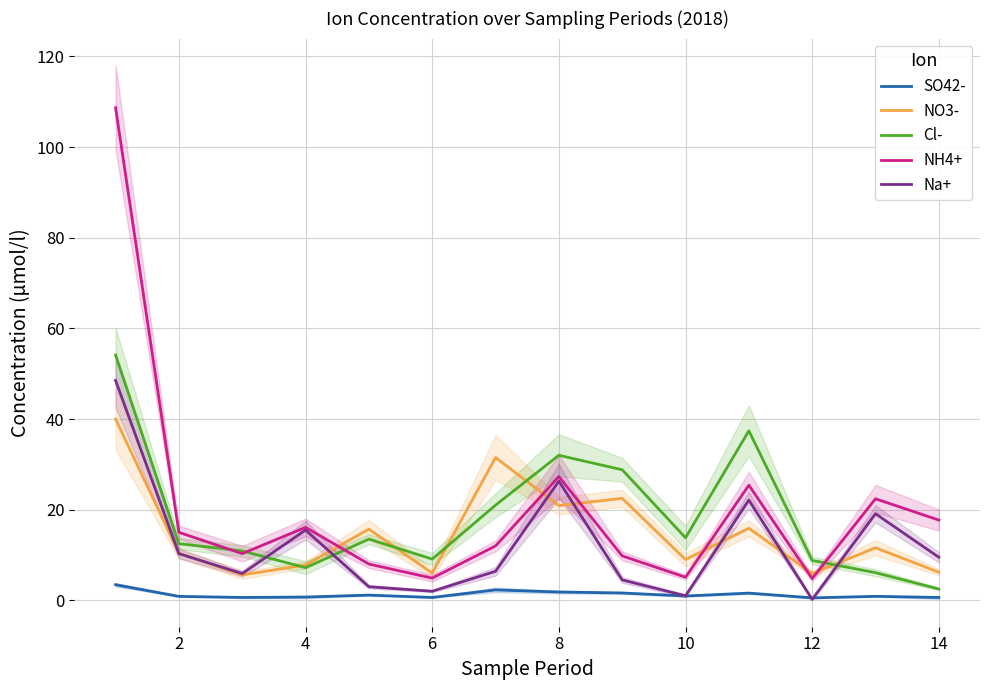

Where is the first local maximum for NH4+?

4